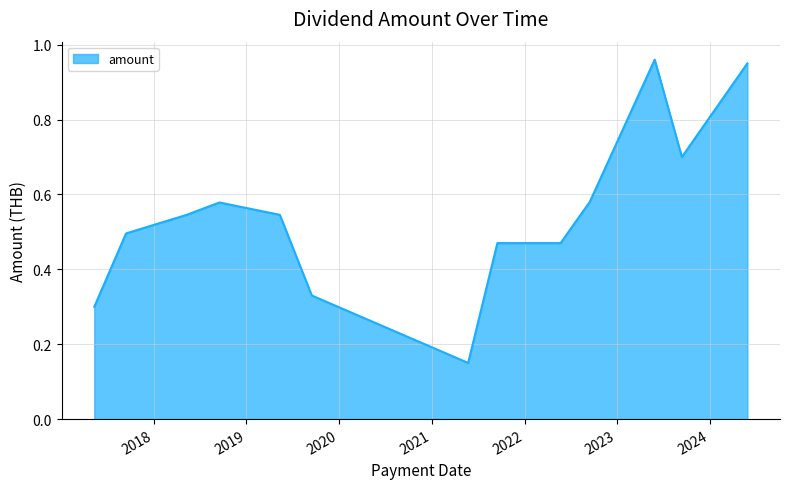

What is the difference between the maximum and minimum values?

0.8